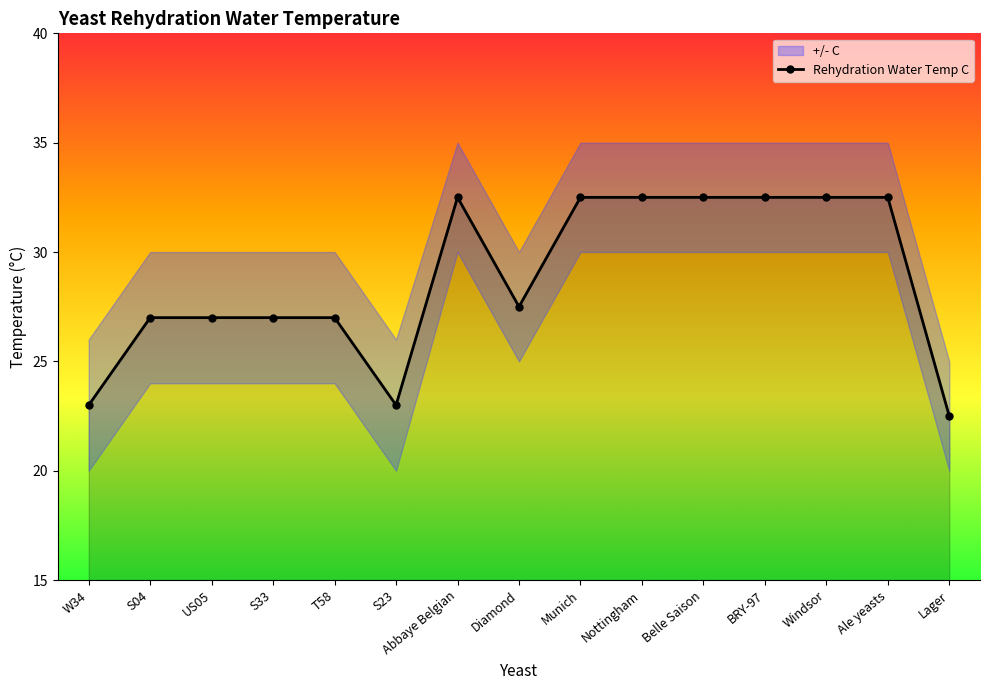

What is the value of the 4th point from the left?

27.0